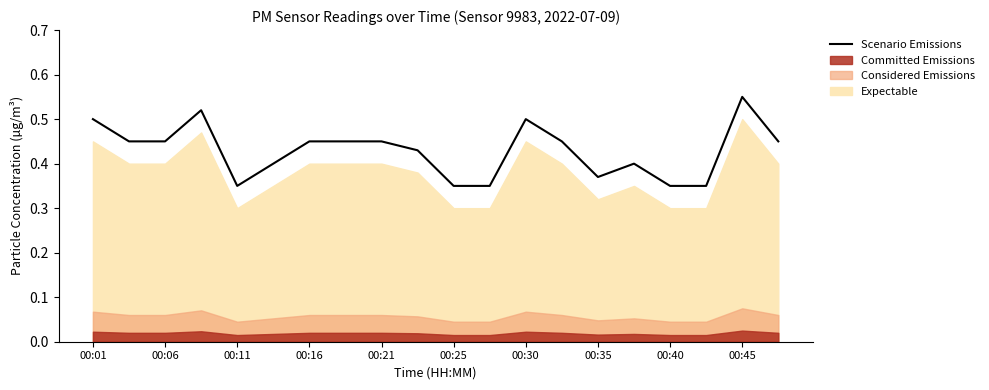

How many points are lower than both their immediate neighbors (excluding endpoints)?

2